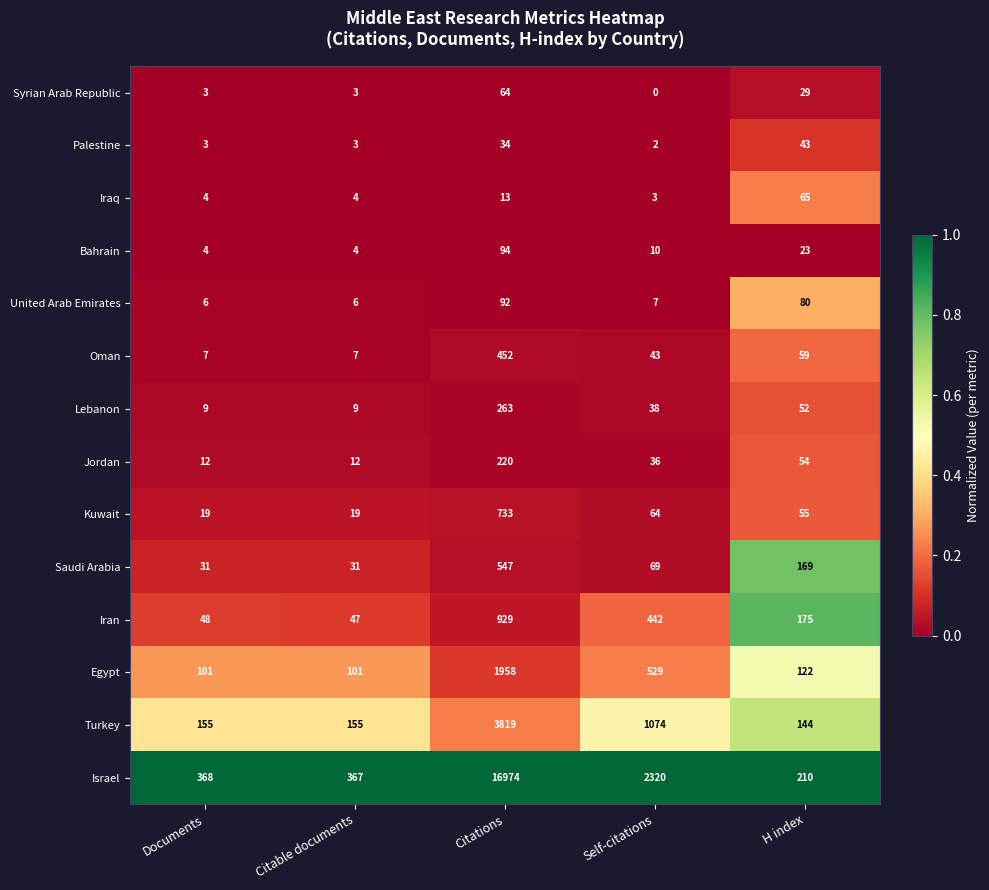

How many distinct data groups are displayed?

14